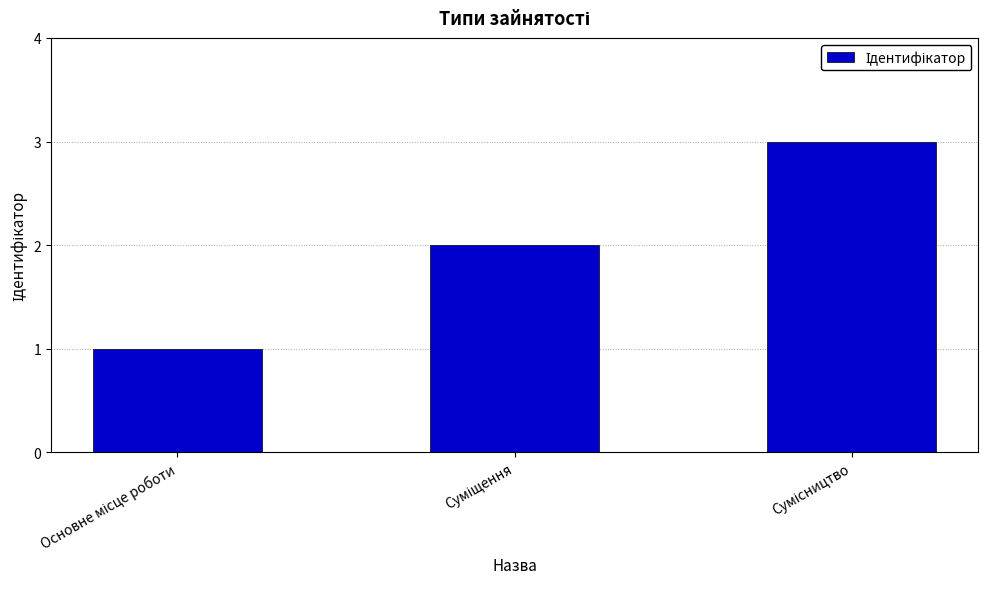

Does the chart contain stacked bars?

No